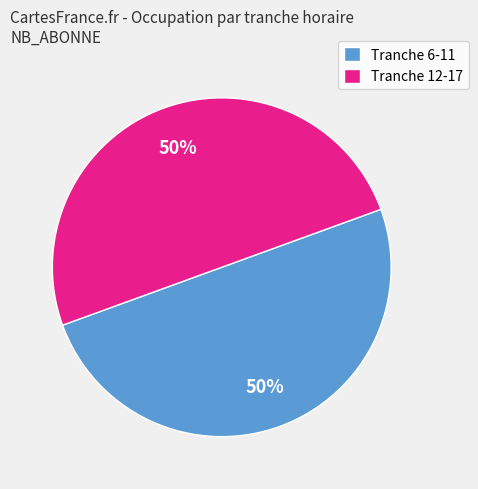

To the nearest percent, what portion does Tranche 12-17 represent?

50%